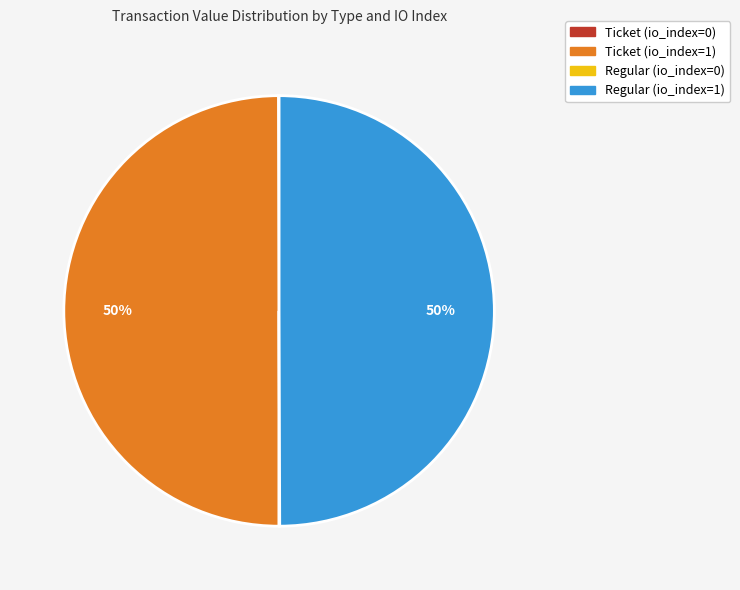

To the nearest percent, what is the difference between the largest and smallest slice percentages?

50%